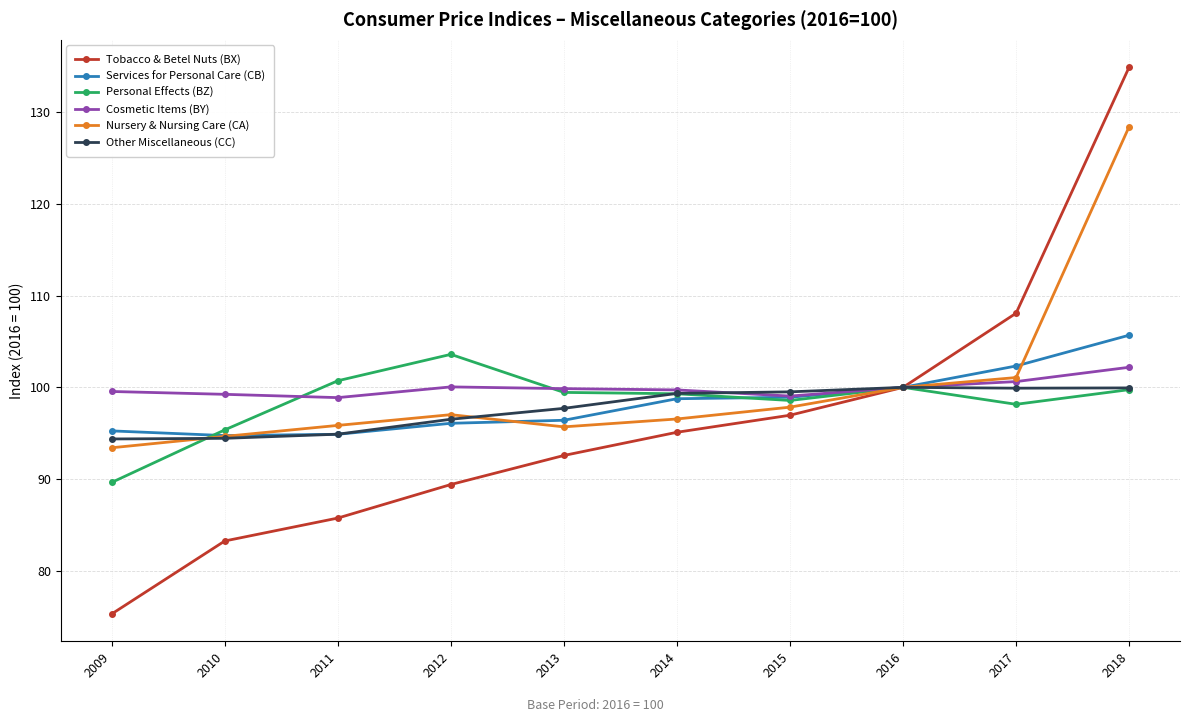

The Personal Effects (BZ) series shows 98.2 at 2017. True or false?

True